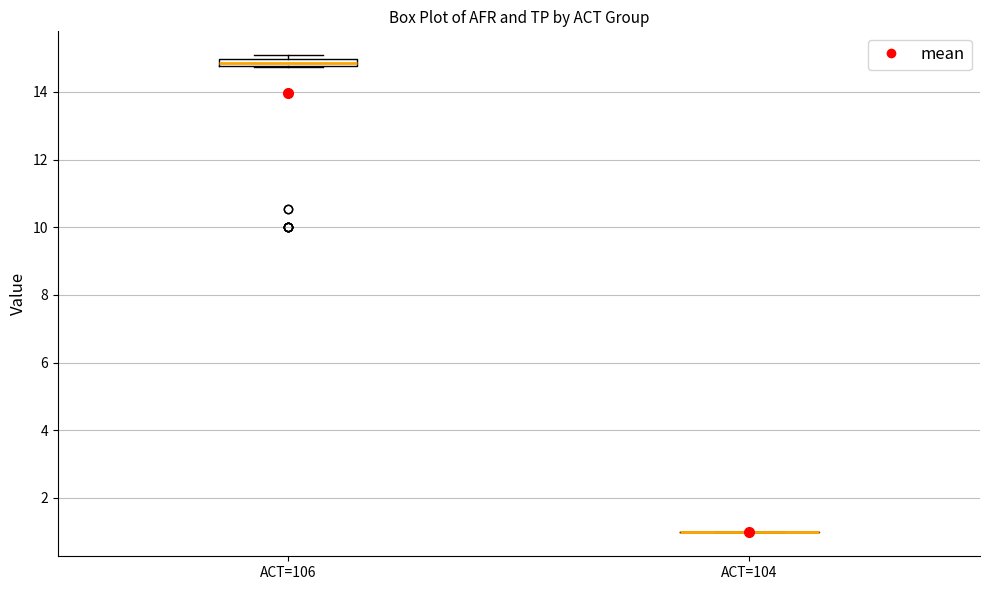

Which box is the tallest, from its lower edge to its upper edge?

ACT=106